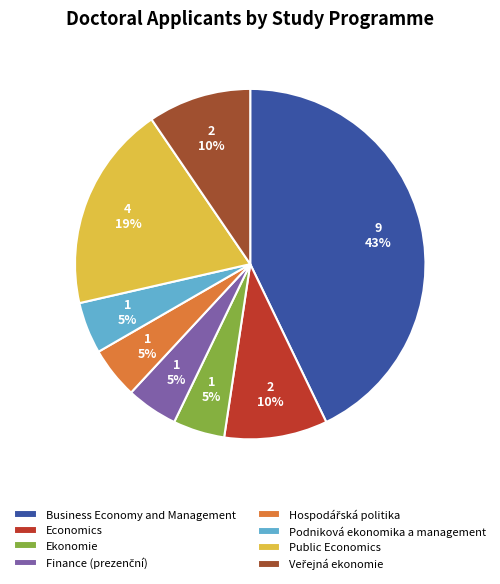

What percentage is the Economics slice, to the nearest percent?

10%